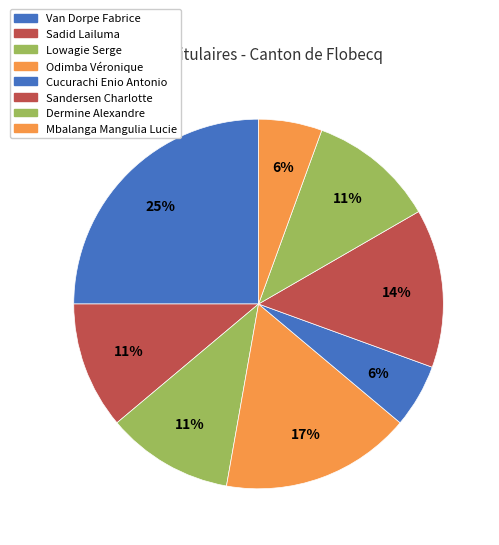

The Mbalanga Mangulia Lucie slice represents 6% of the pie. True or false?

True